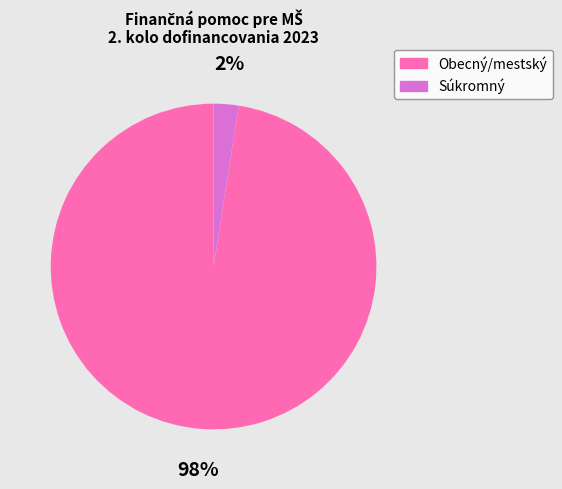

Is there a majority slice in this chart?

Yes